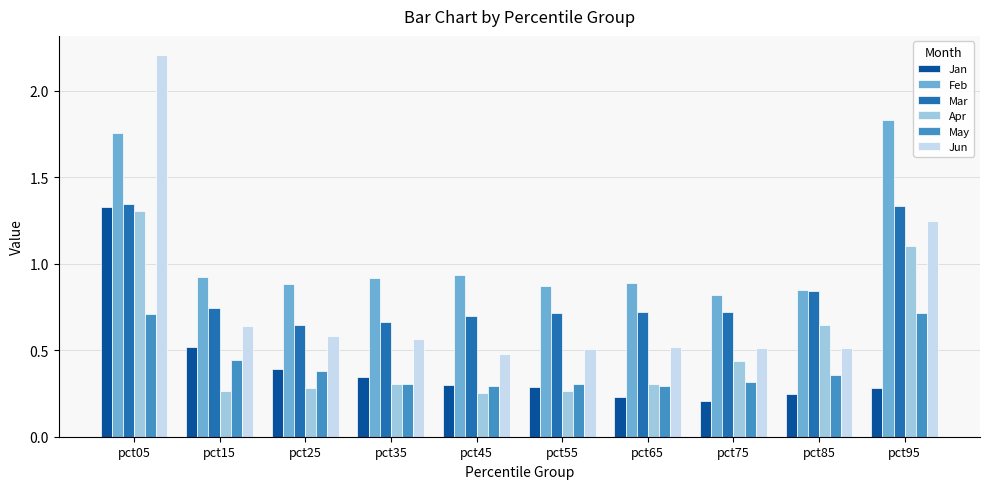

Which series has the widest spread of values?

Jun